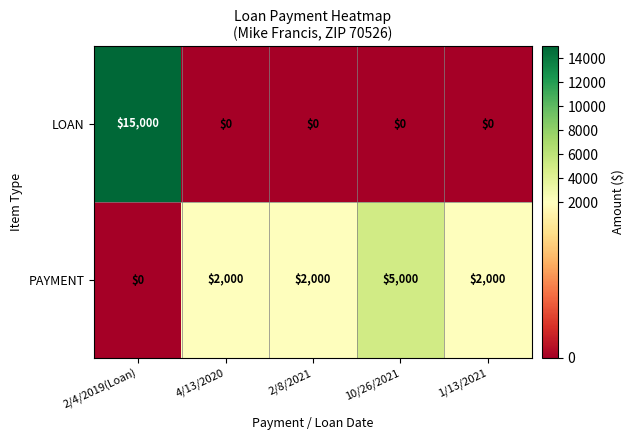

Which series has the widest spread of values?

LOAN